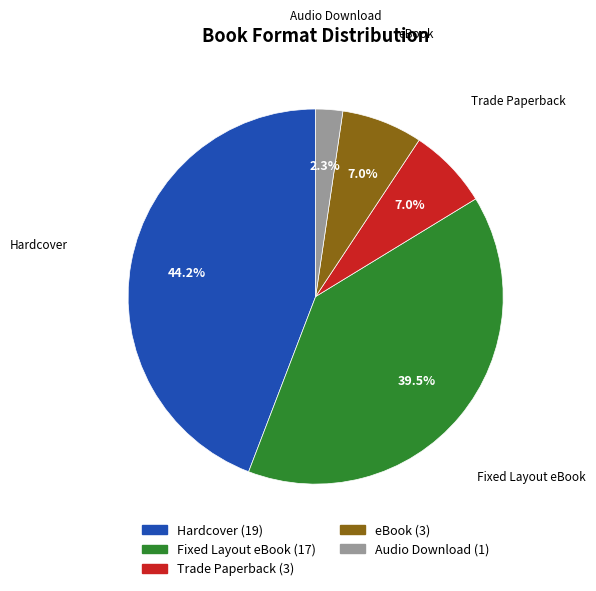

Is the sum of Audio Download and Hardcover greater than half?

No